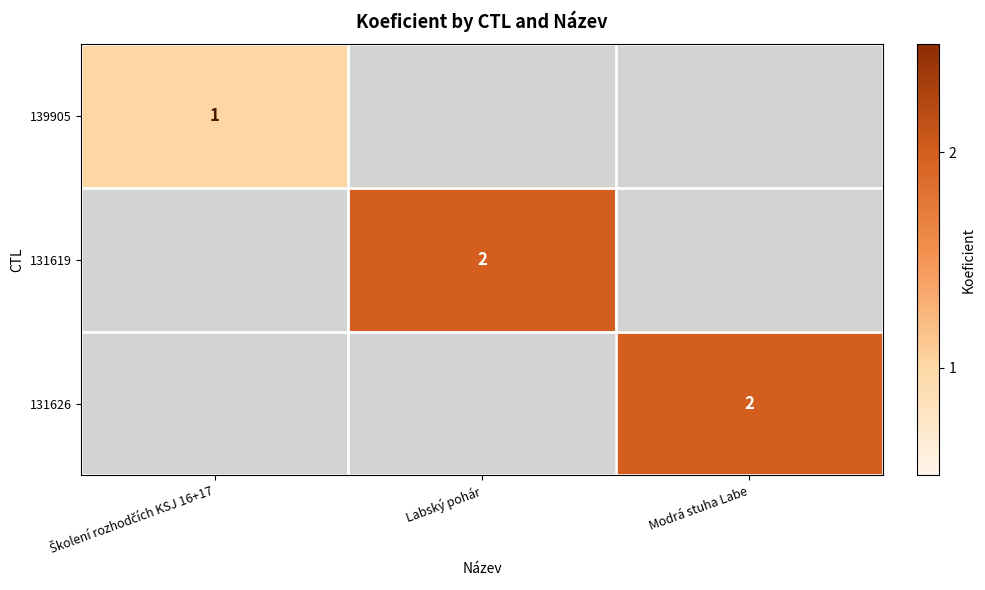

Where is 139905 nearest to the value 1?

Školení rozhodčích KSJ 16+17